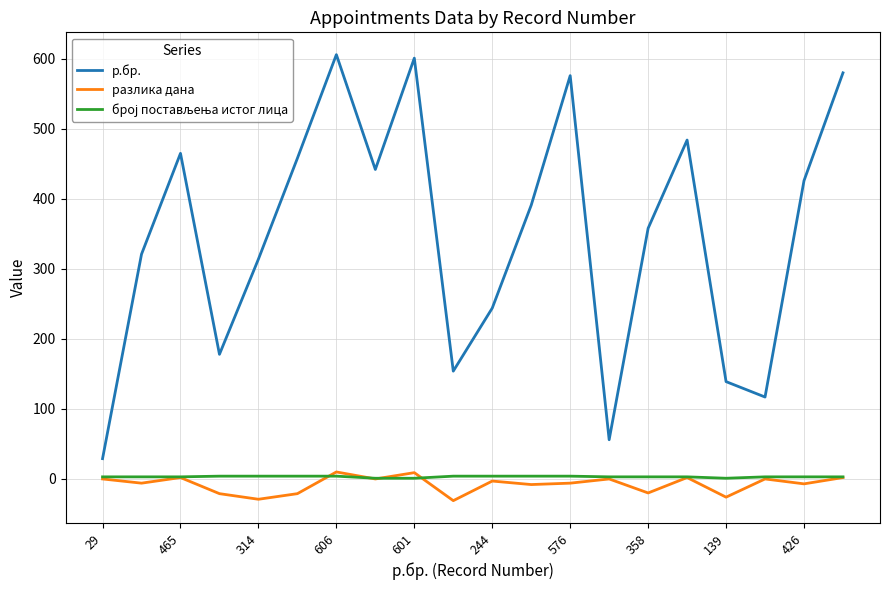

Which series has the widest spread of values?

р.бр.